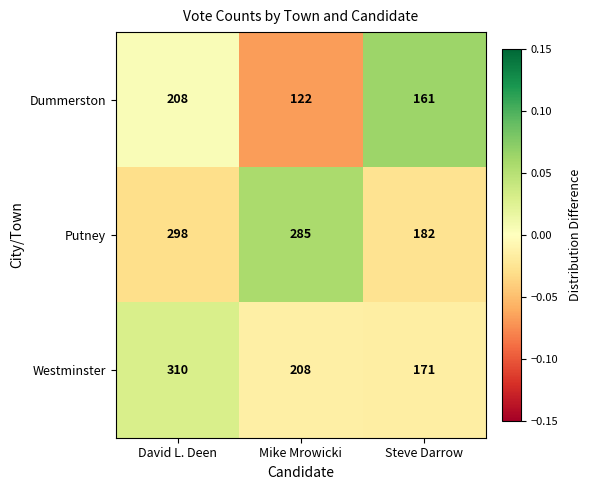

At which category is the sum across all series the highest?

David L. Deen